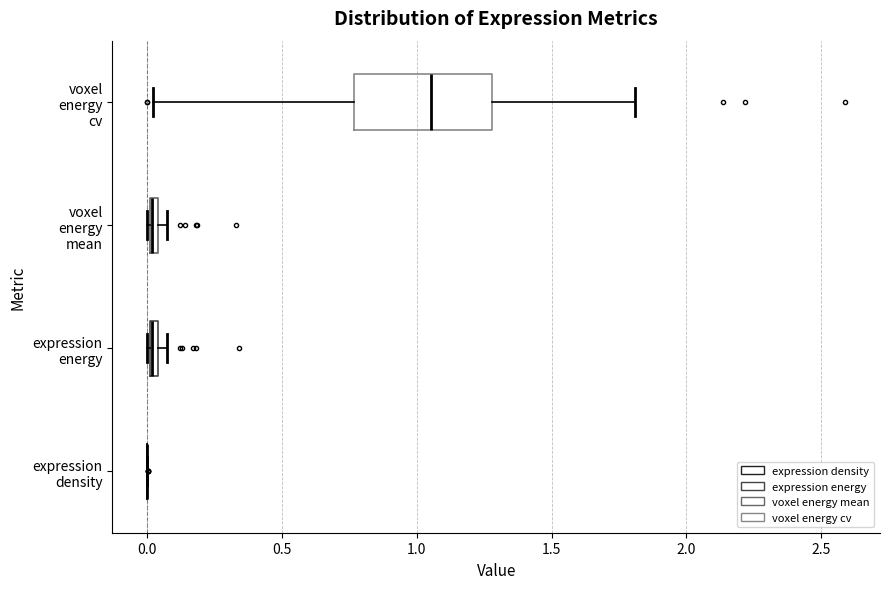

Which box is the widest, from its left edge to its right edge?

voxel energy cv